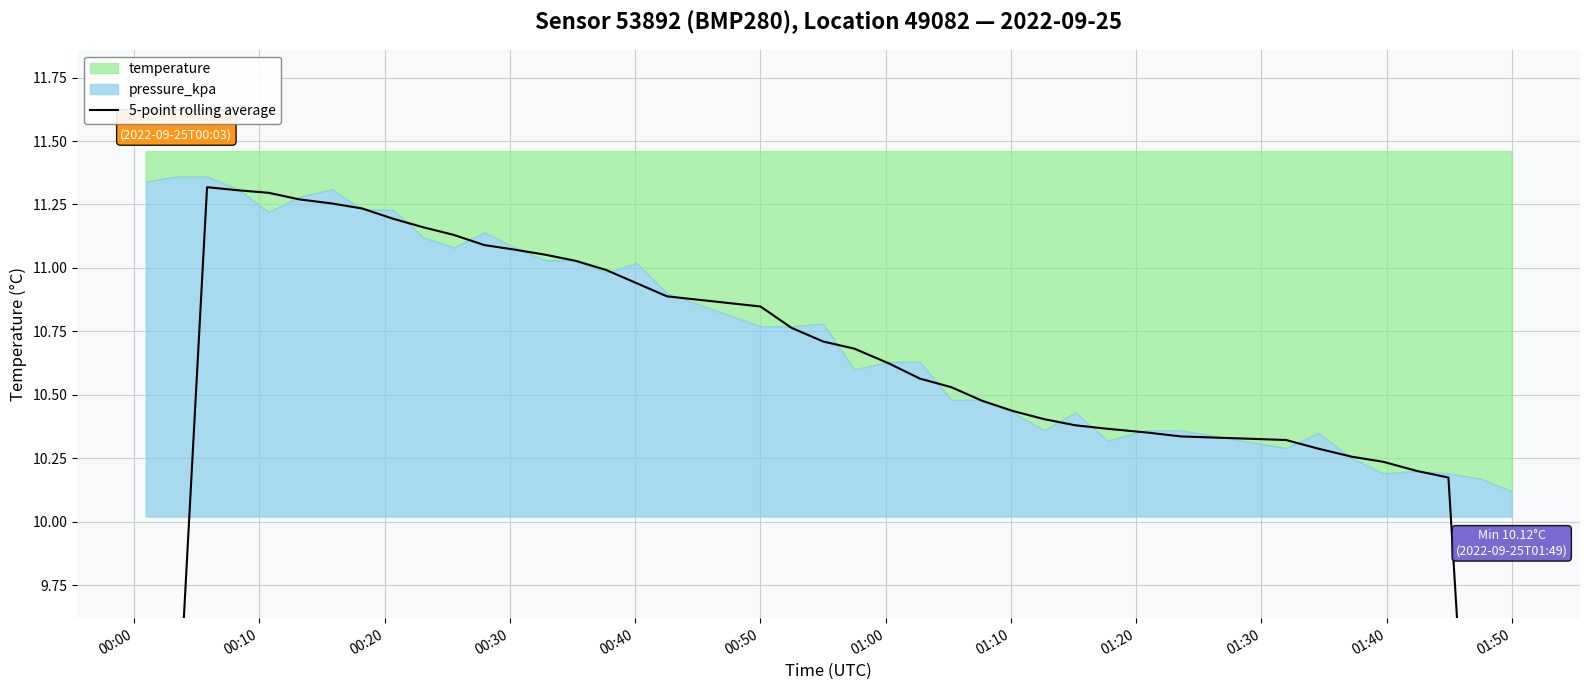

What is the smallest value displayed?

6.1